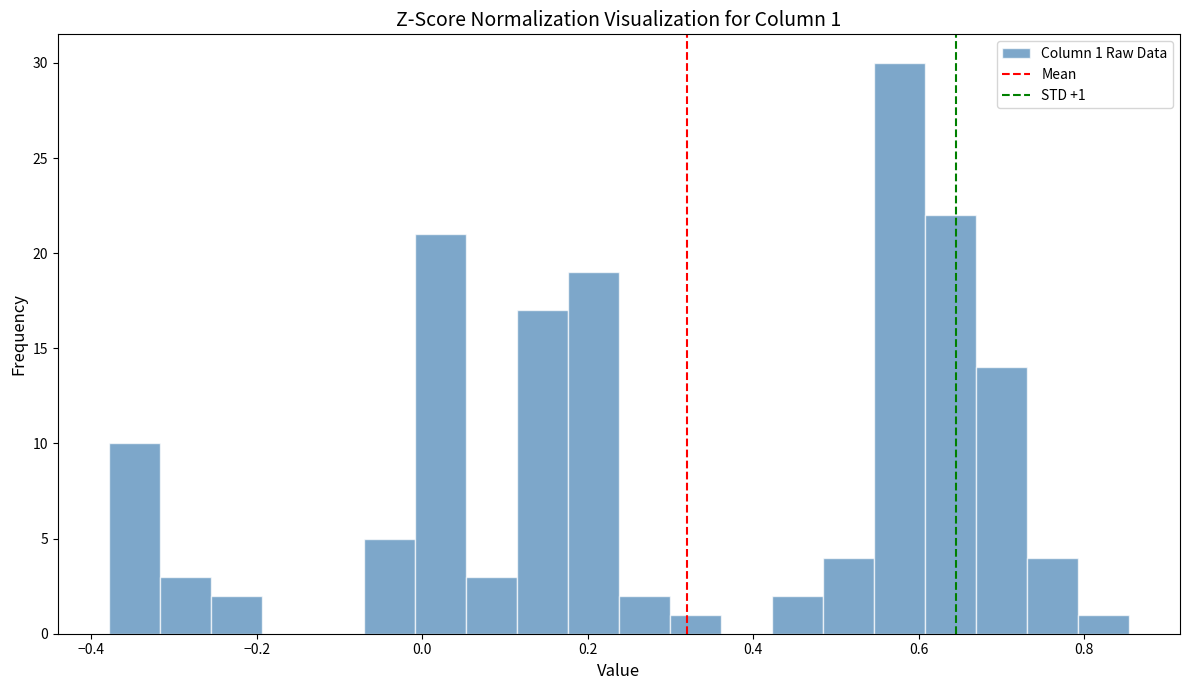

Around what value on the x-axis is the tallest bar? Give the approximate position of its centre, as read against the axis.

0.58